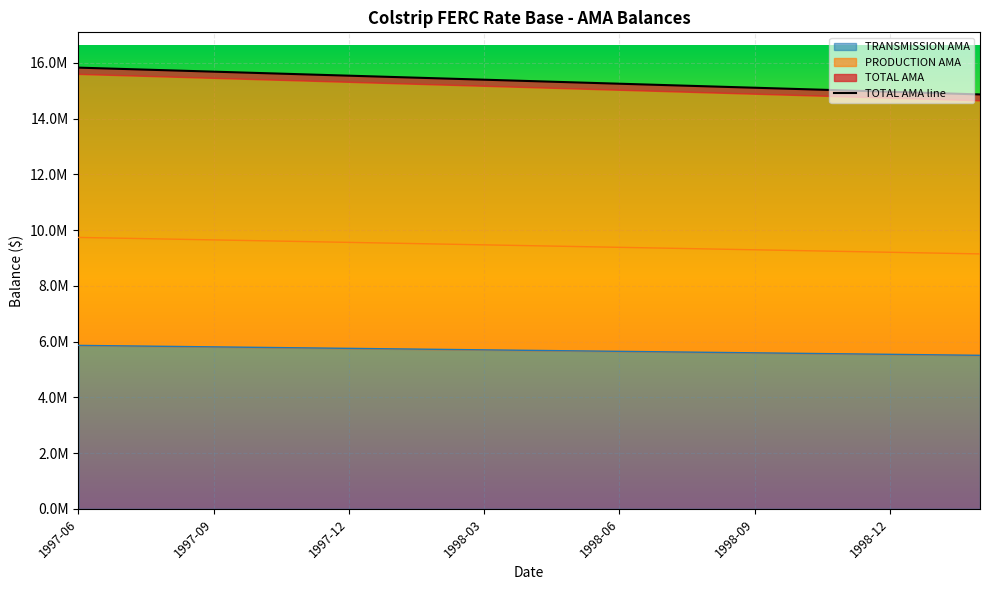

What is the label of the 15th point from the left?

1998-08